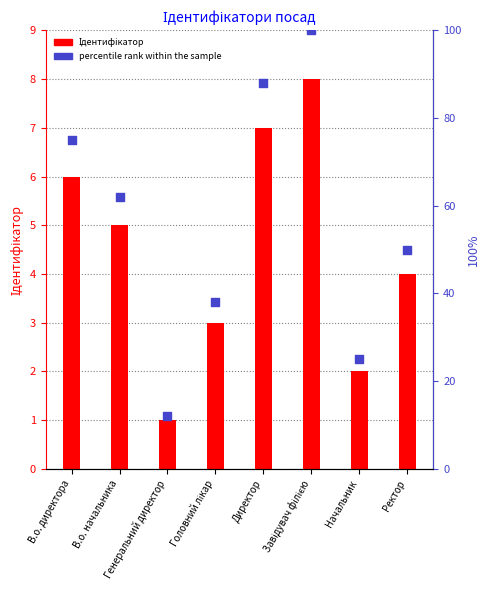

Which series reaches the maximum Y coordinate?

percentile rank